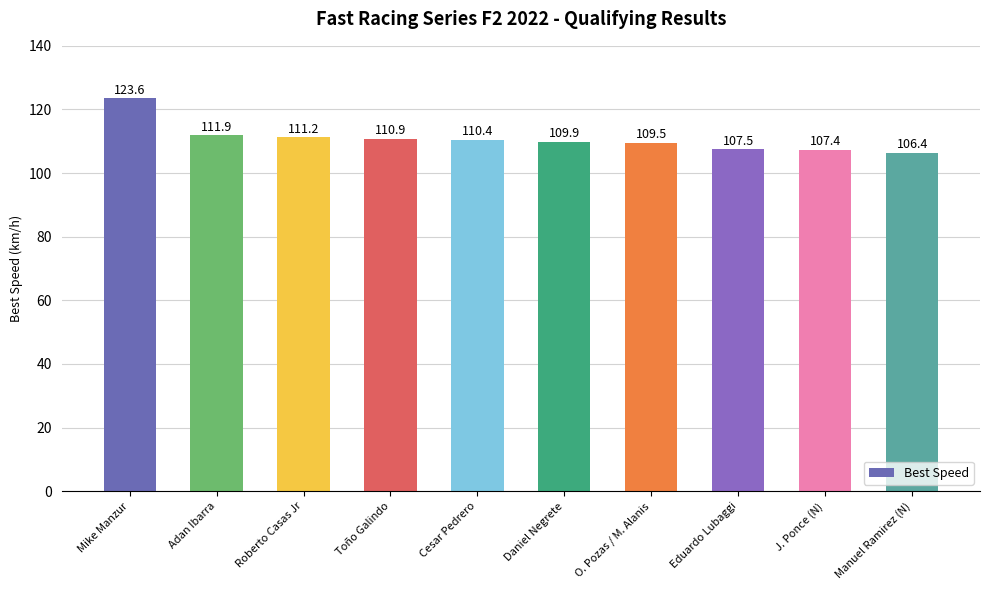

What is the difference between the values at Mike Manzur and J. Ponce (N)?

16.2